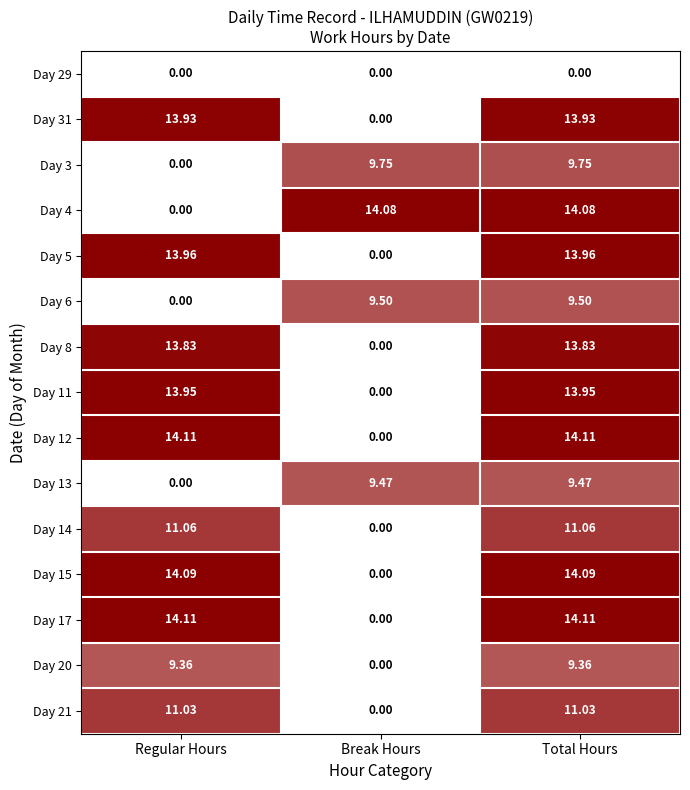

At which label is Day 17 closest to 7?

Break Hours